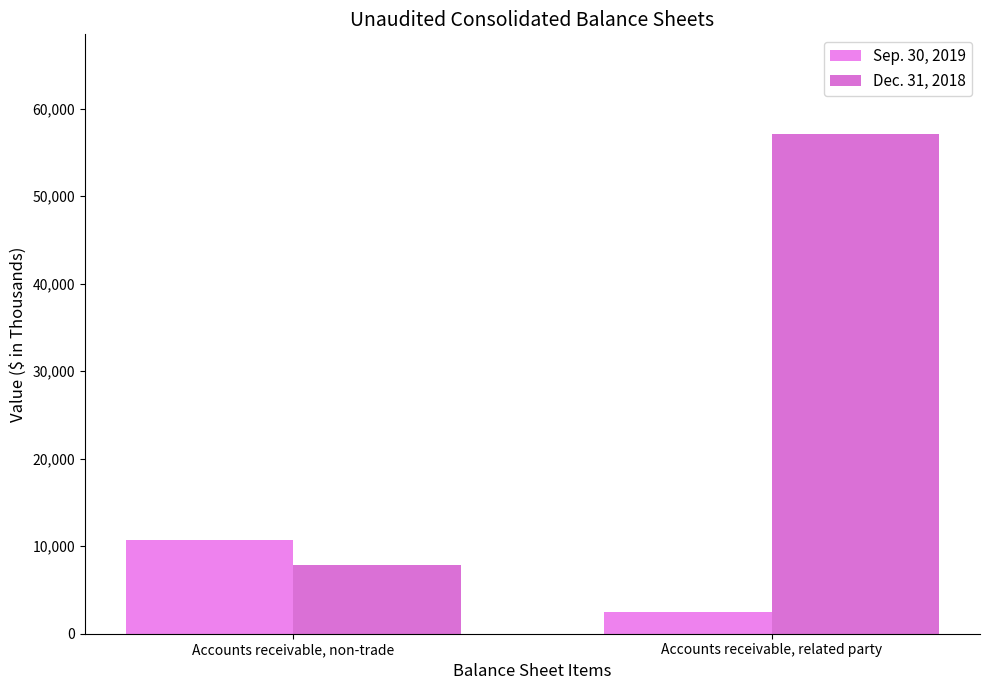

Read the Sep. 30, 2019 value at Accounts receivable, non-trade, to the nearest 100.

10700